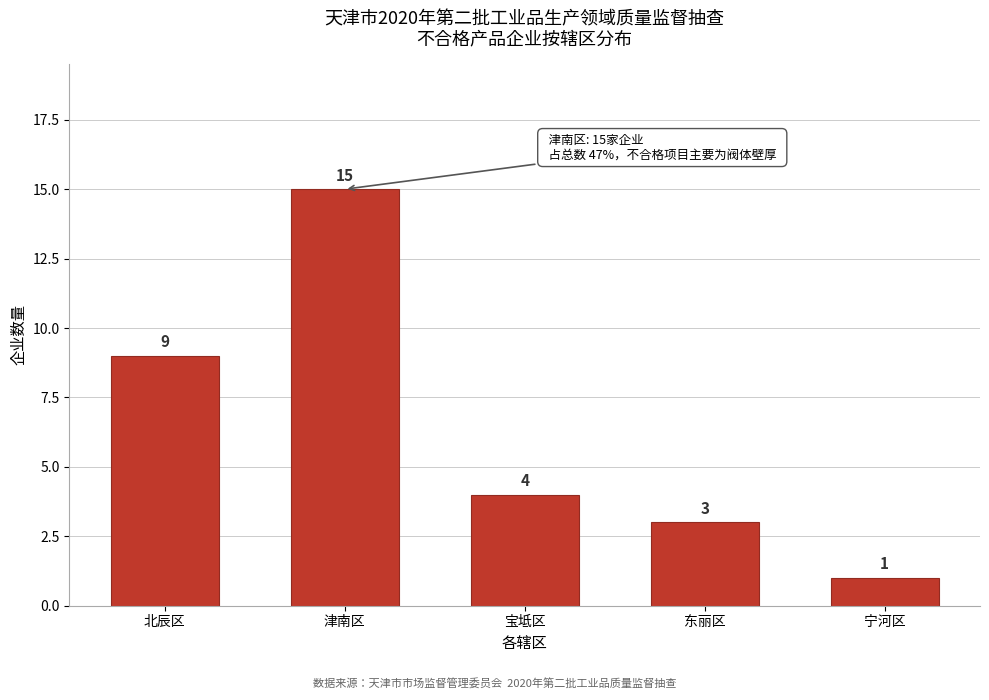

Reading left to right, list all the values displayed in this chart.

北辰区=9	津南区=15	宝坻区=4	东丽区=3	宁河区=1